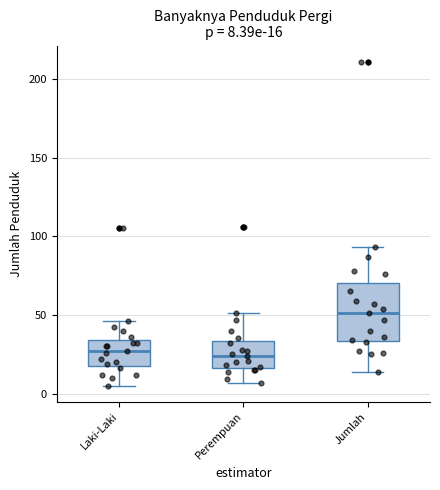

Comparing the boxes themselves (not the whiskers), which one is the tallest?

Jumlah